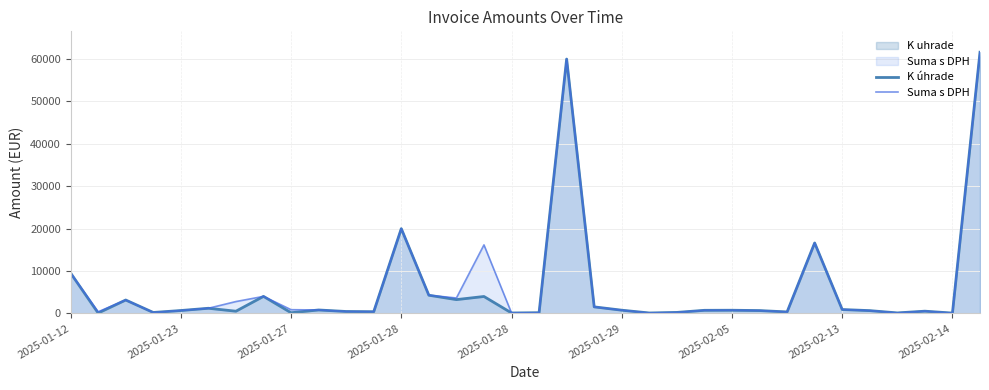

The value of K úhrade at 2025-01-12 is 15270.3. True or false?

False